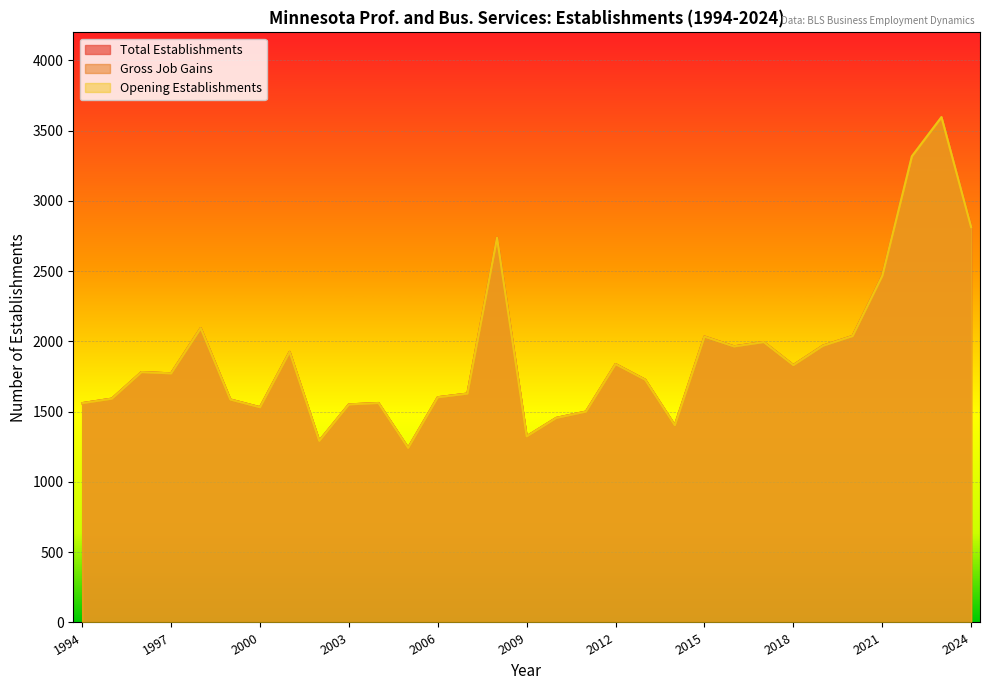

At which label is Gross Job Gains closest to 2420?

2021